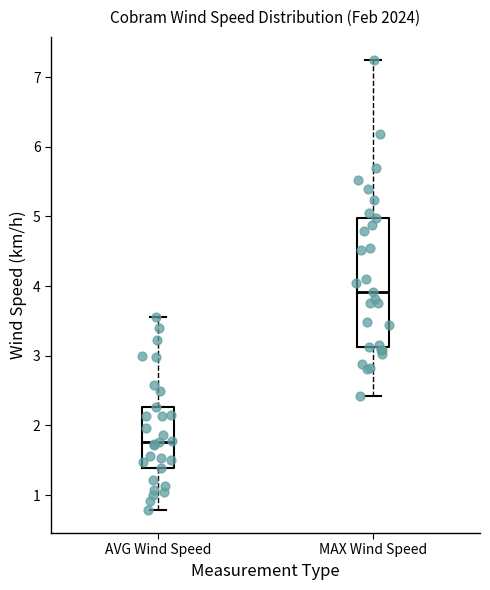

Reading left to right, read every box against the y-axis: the position of its median line, the range the box covers, and the ends of its whiskers. The values are not printed on the chart, so give them approximately, as read against the axis.

AVG Wind Speed: median 1.8, box 1.4 to 2.3, whiskers 0.8 to 3.6
MAX Wind Speed: median 3.9, box 3.1 to 5.0, whiskers 2.4 to 7.3